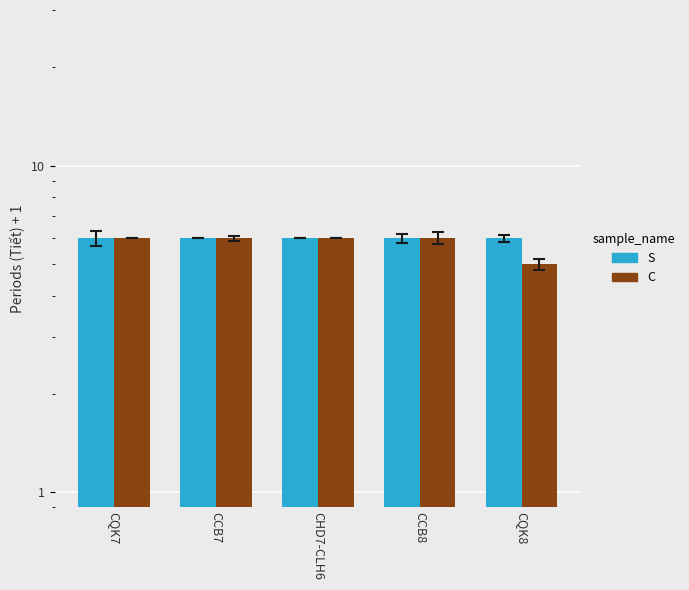

At which category does the chart reach its peak across all series?

CQK7